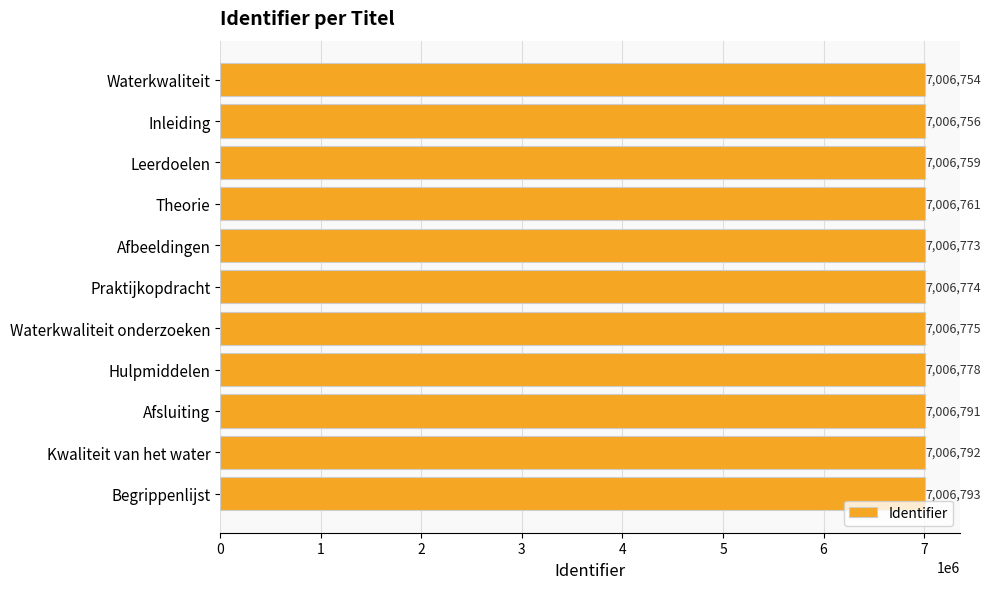

Rank the categories by value from highest to lowest.

Begrippenlijst, Kwaliteit van het water, Afsluiting, Hulpmiddelen, Waterkwaliteit onderzoeken, Praktijkopdracht, Afbeeldingen, Theorie, Leerdoelen, Inleiding, Waterkwaliteit